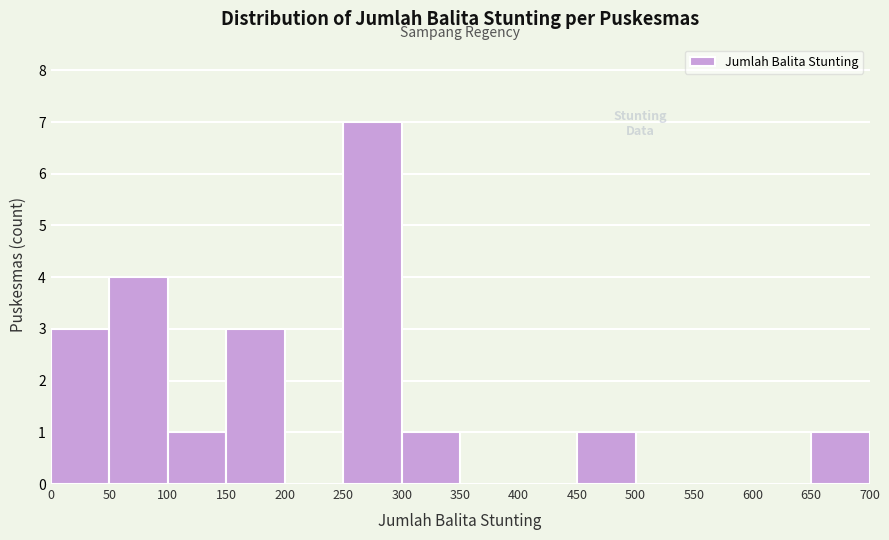

What is the height of the bar covering 100 to 150 on the x-axis? The values are not printed on the chart, so give them approximately, as read against the axis.

1